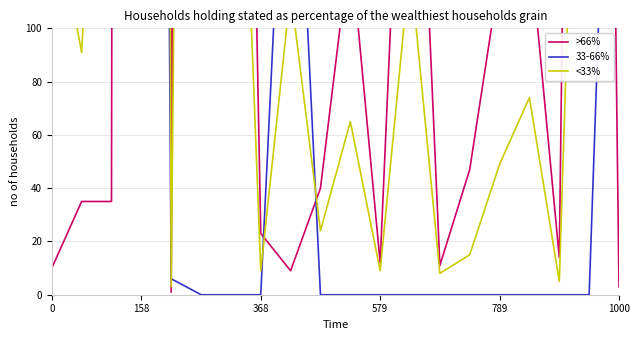

What is the maximum value shown in the chart?

6265